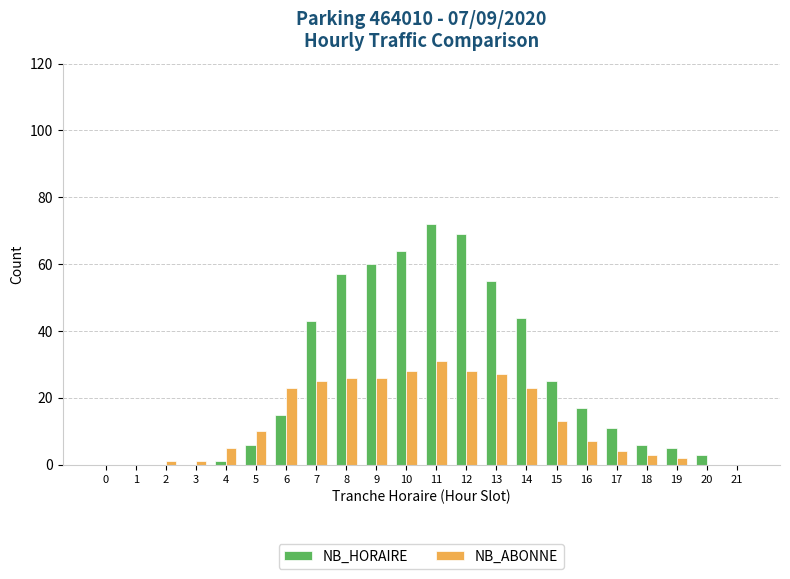

Is it true that NB_ABONNE equals 18 at 9?

False